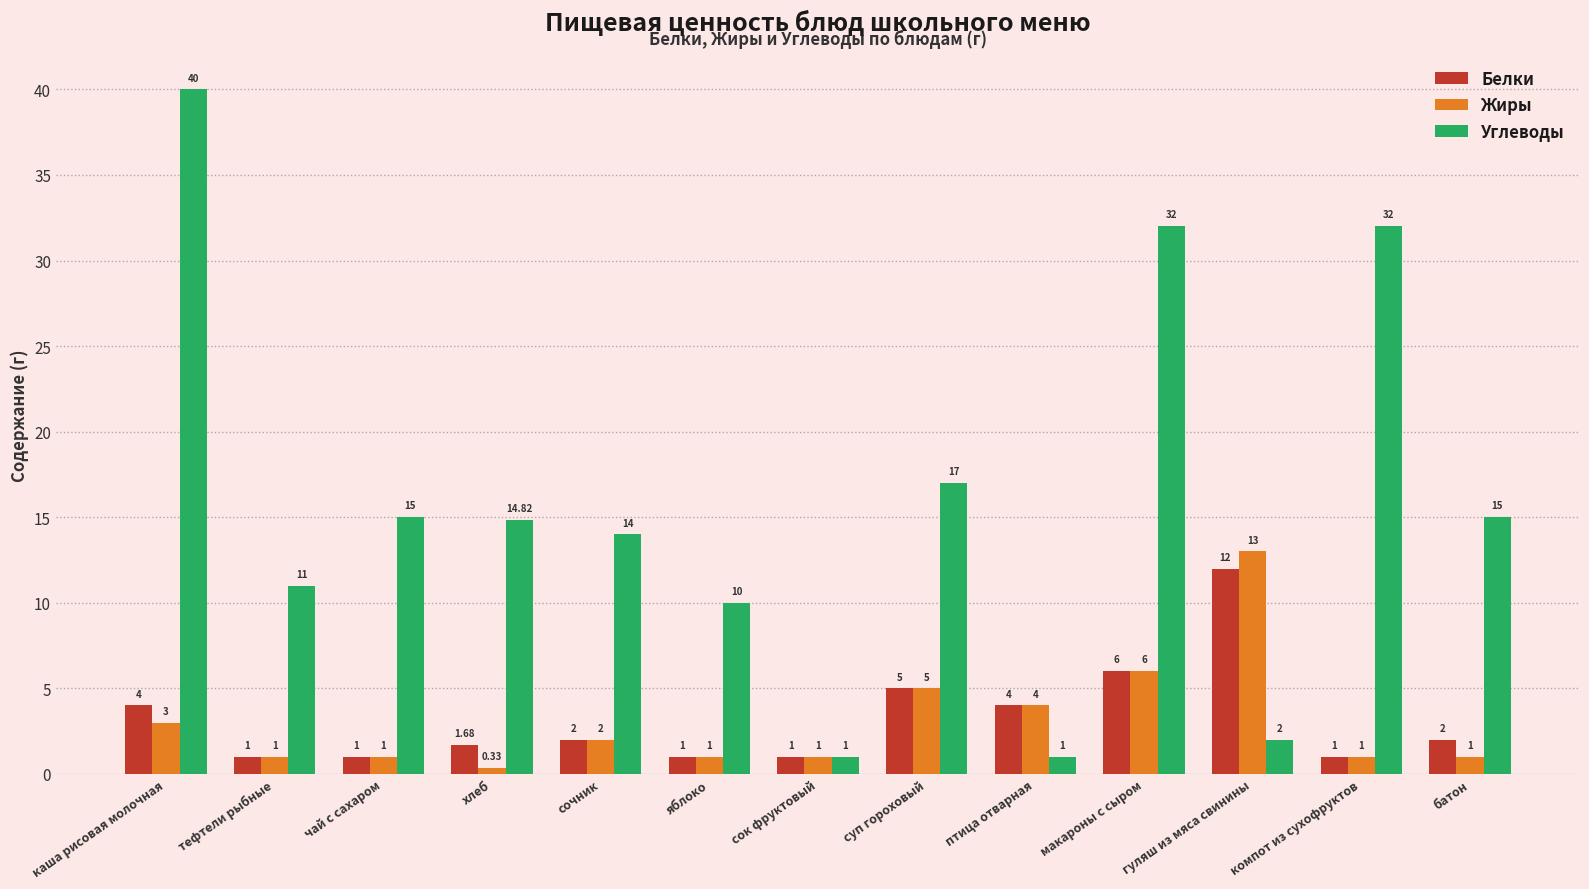

What is the label of the 8th bar from the left?

суп гороховый